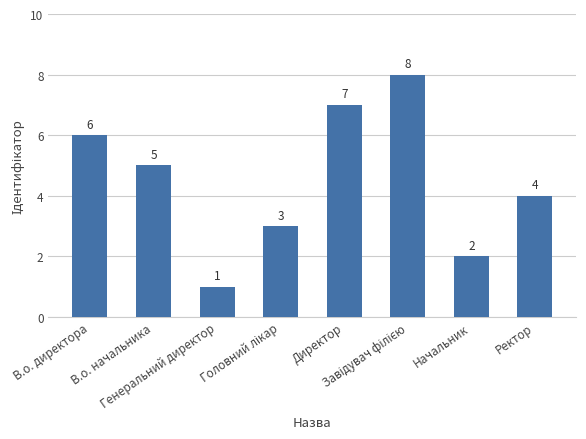

What value does the data have at В.о. начальника?

5